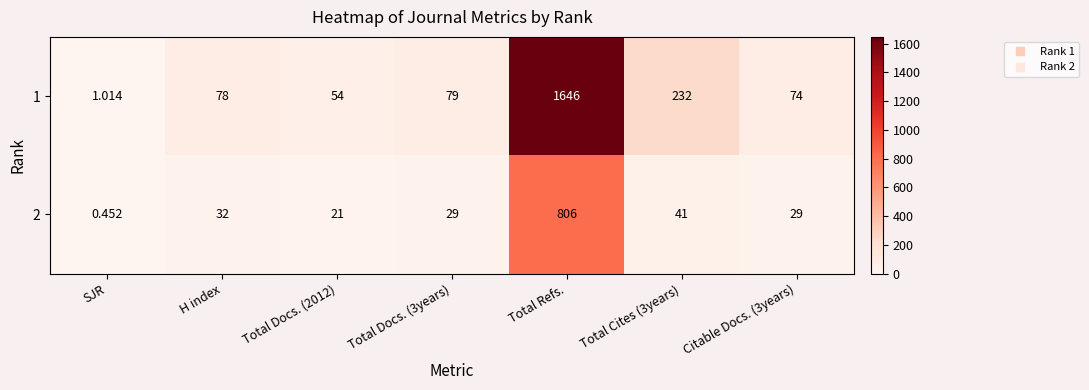

How many series are shown in this chart?

2